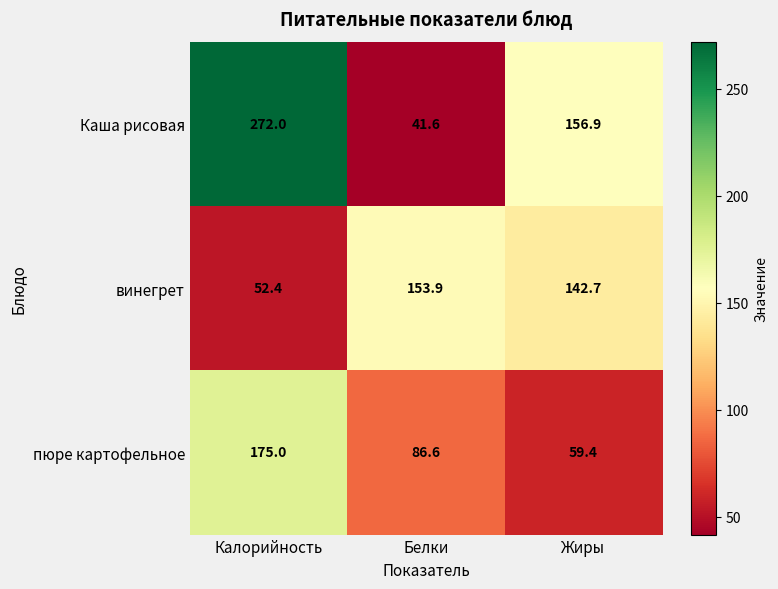

Reading right to left, list all the values displayed in this chart.

Каша рисовая: Жиры=156.9	Белки=41.6	Калорийность=272.0
винегрет: Жиры=142.7	Белки=153.9	Калорийность=52.4
пюре картофельное: Жиры=59.4	Белки=86.6	Калорийность=175.0